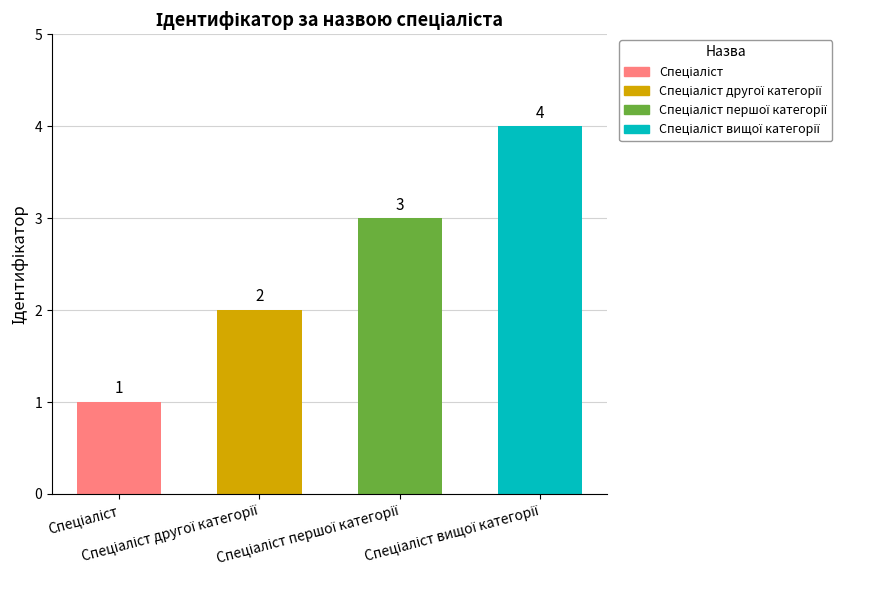

What is the label of the 3rd bar from the right?

Спеціаліст другої категорії